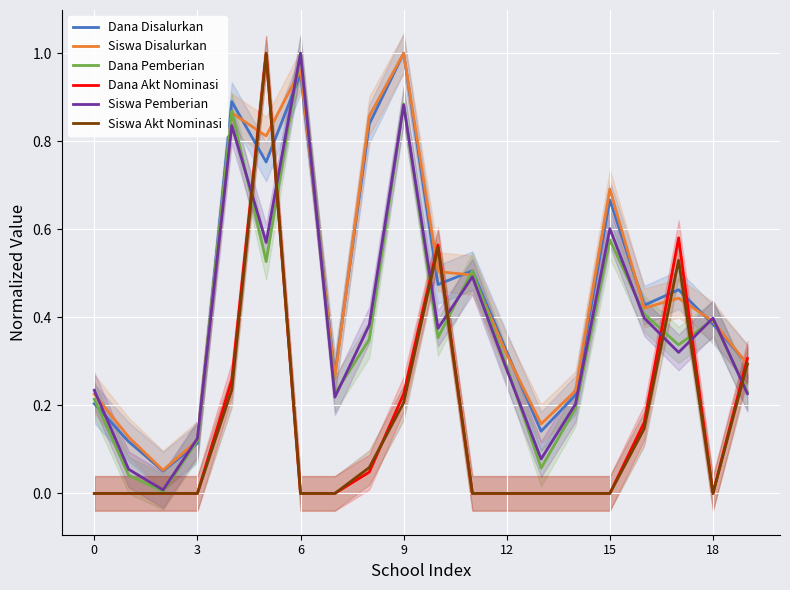

Is it true that Dana Akt Nominasi equals 0.0 at 12?

True